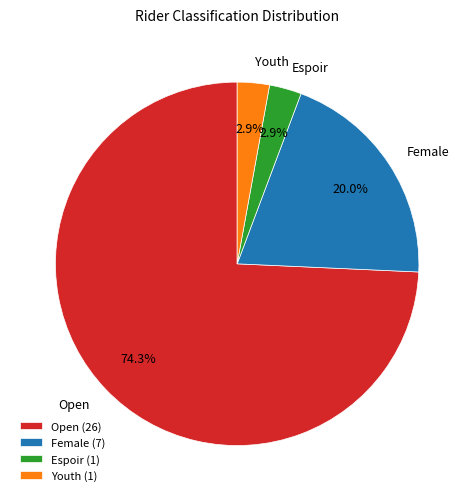

Count the number of slices in the pie.

4